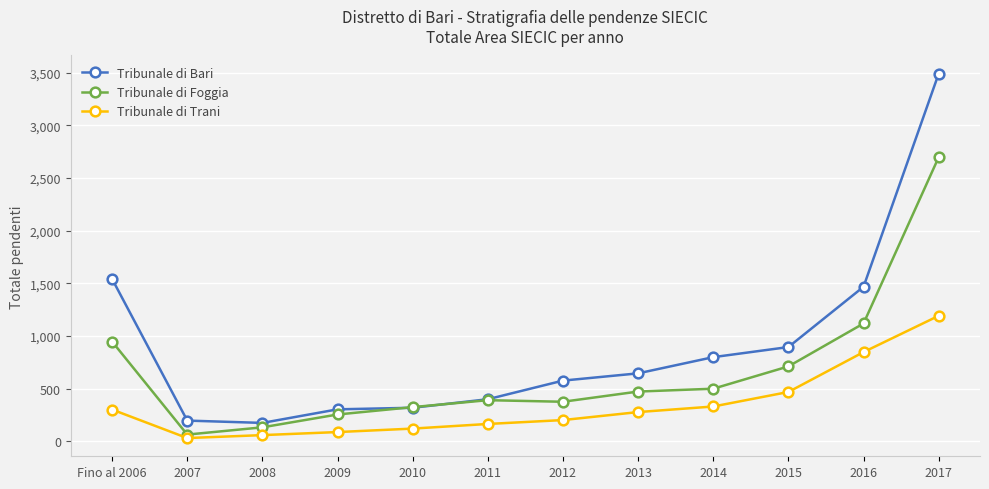

True or false: Tribunale di Foggia has more than 2 points higher than both neighbors.

False